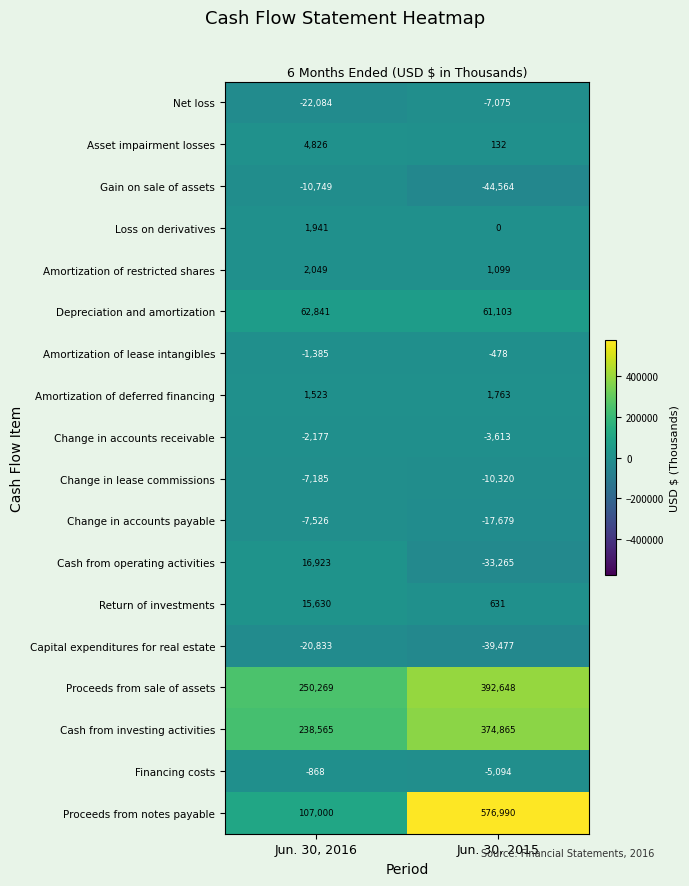

What is the minimum value shown in the chart?

-44564